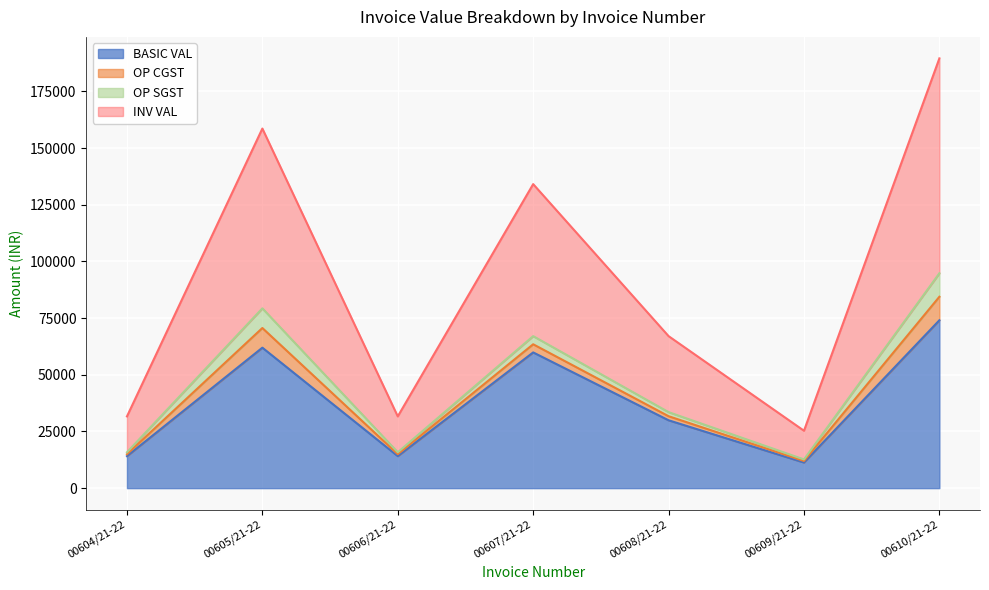

Which category has the highest value in the INV VAL series?

00610/21-22